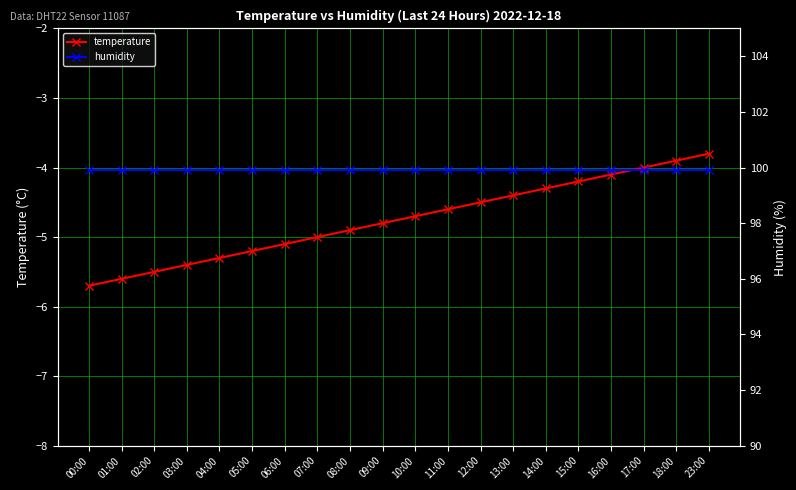

List the series in order of their peak value, highest first.

humidity, temperature